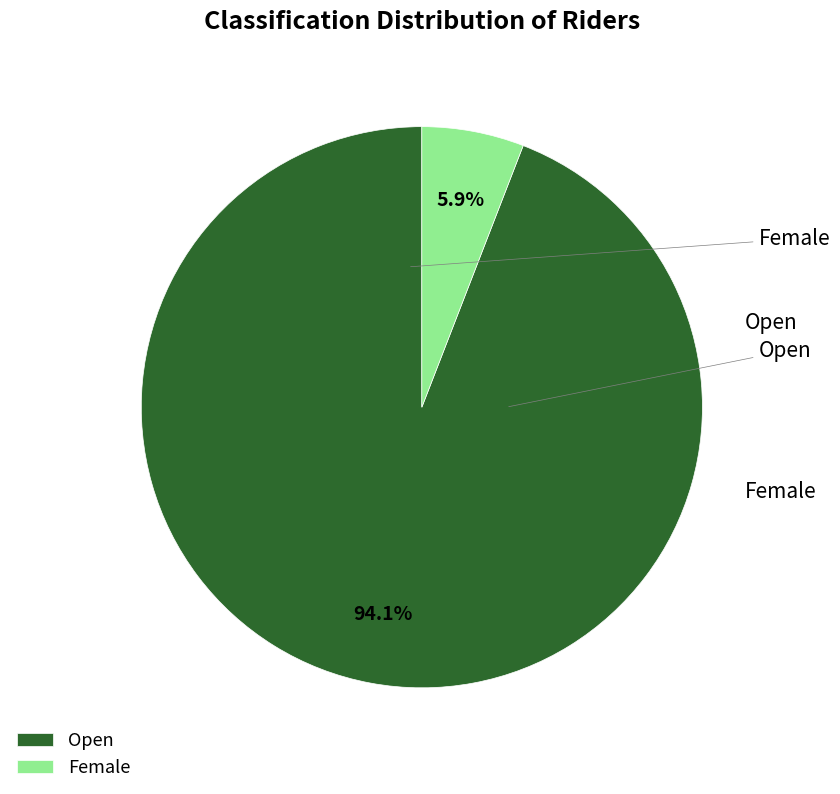

How much of the chart is everything except Female?

94.1%